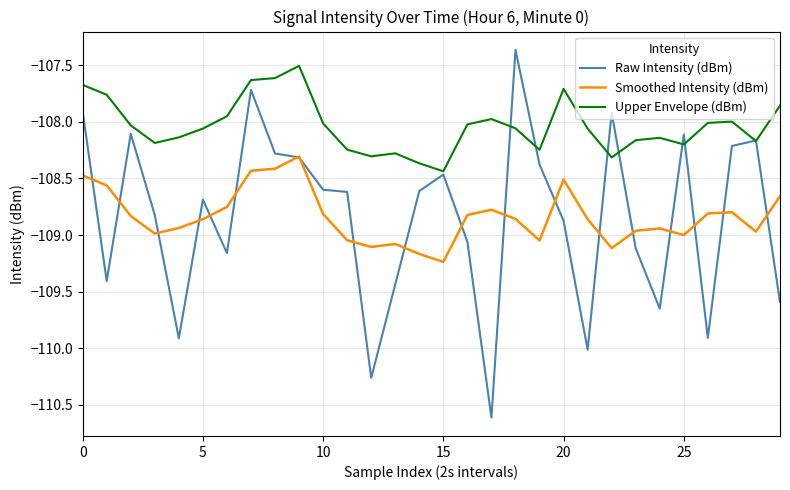

Which series has the largest range (max minus min)?

Raw Intensity (dBm)